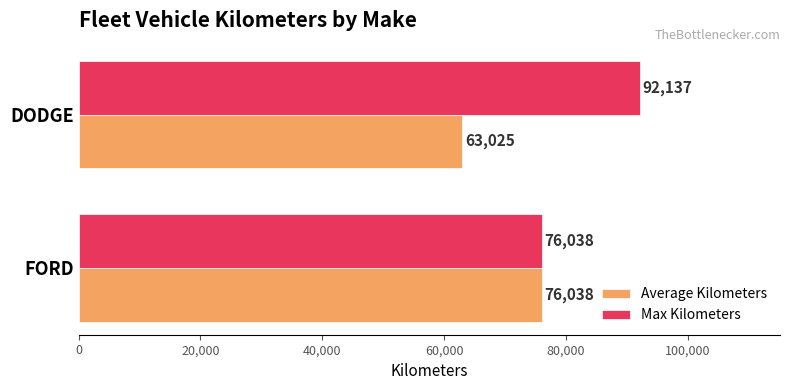

True or false: Max Kilometers has a value of 92137 at DODGE.

True